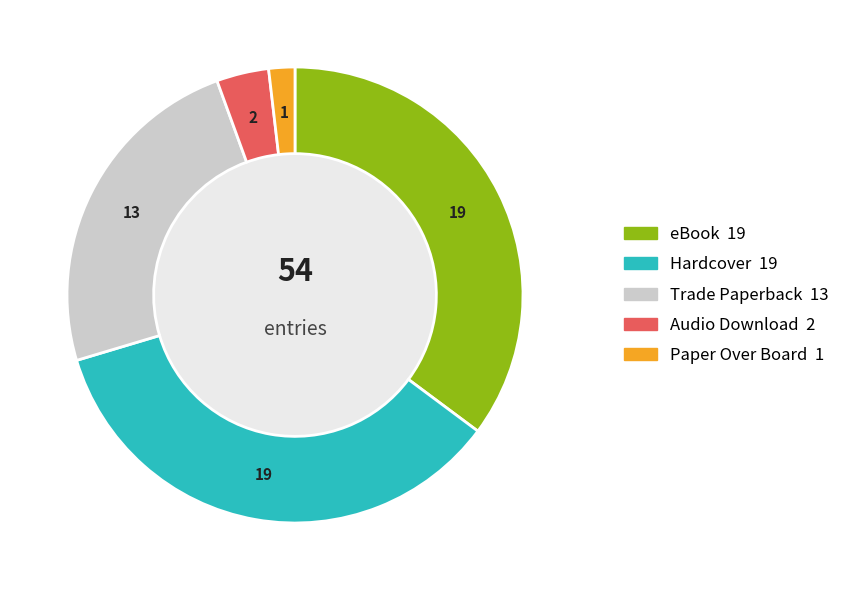

What is the smallest slice in the pie chart?

Paper Over Board